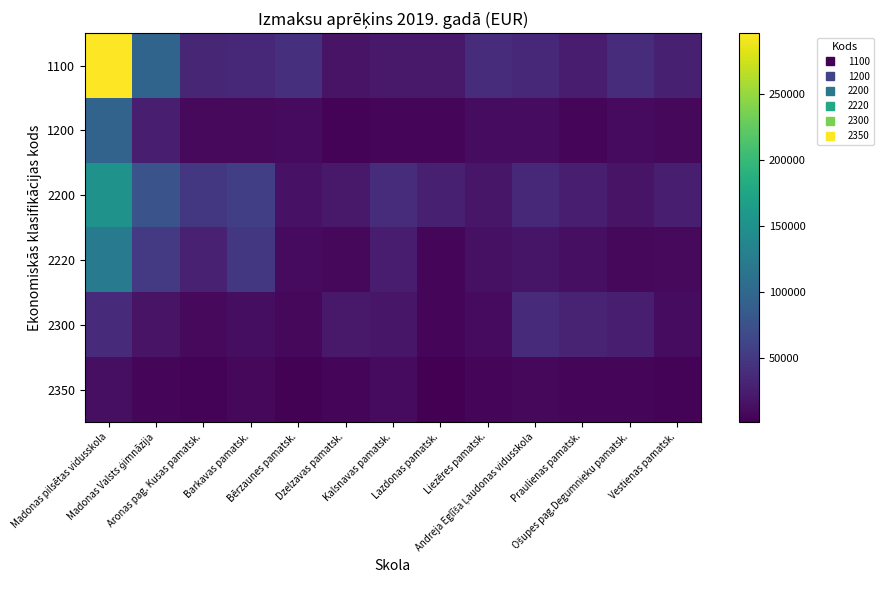

Between Dzelzavas pamatsk. and Liezēres pamatsk., which is larger?

Liezēres pamatsk.